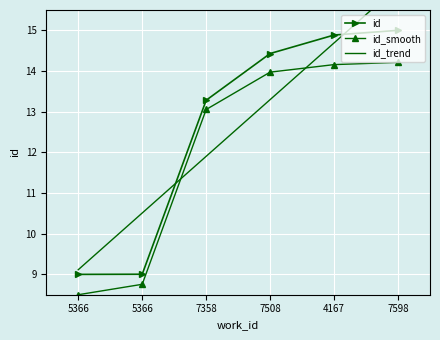

What is the spread (max minus min) of values at 5366?

0.6